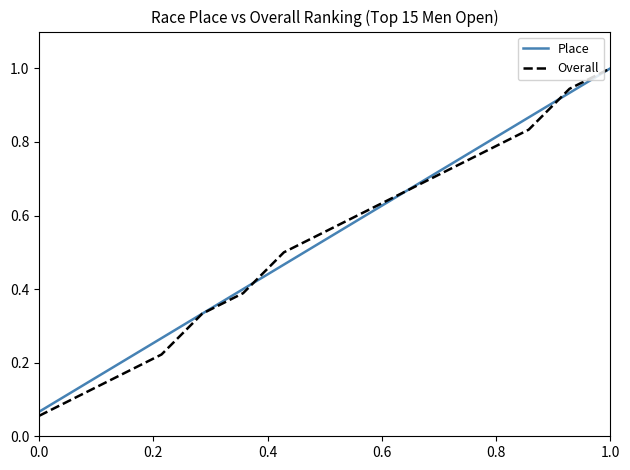

What are all the series names shown in the legend?

Place, Overall